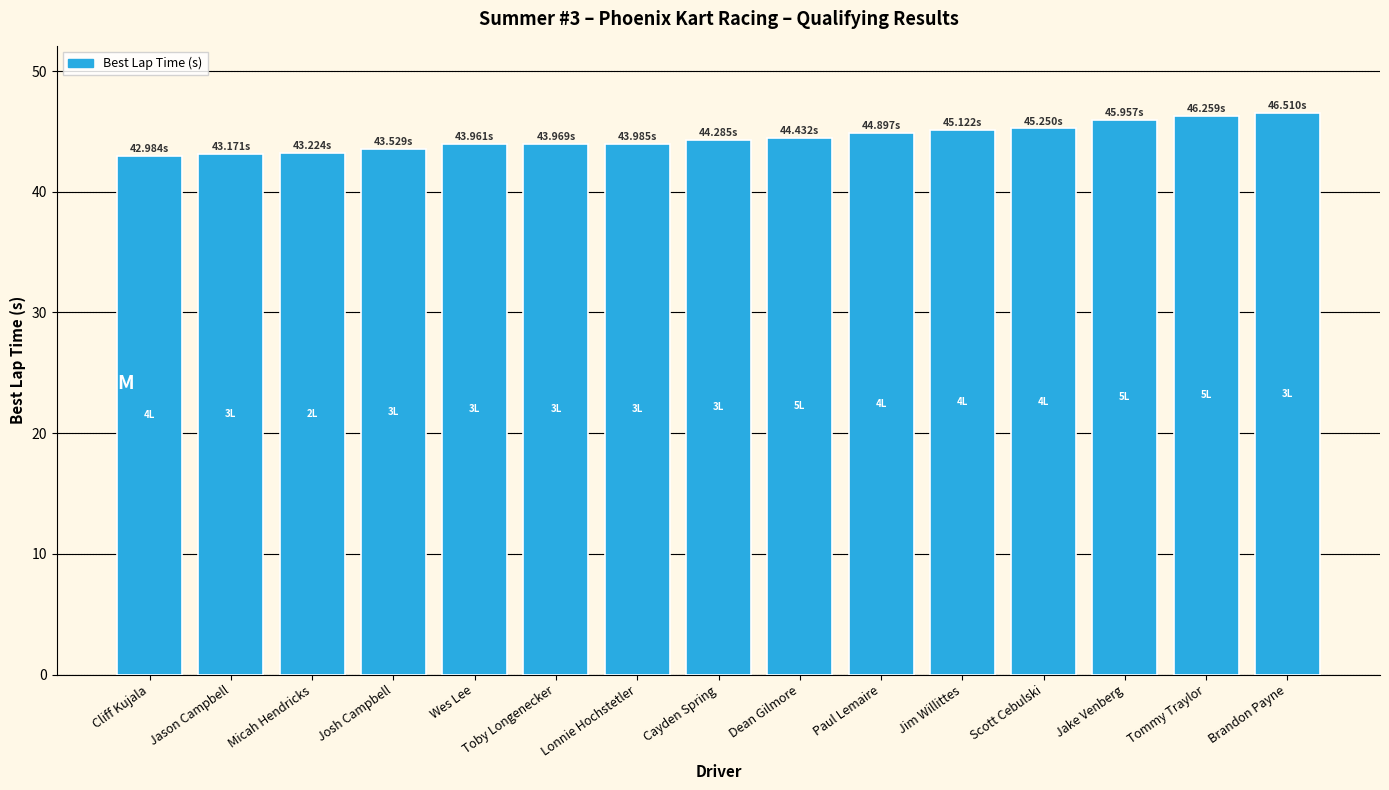

What position from the right is Micah Hendricks?

13